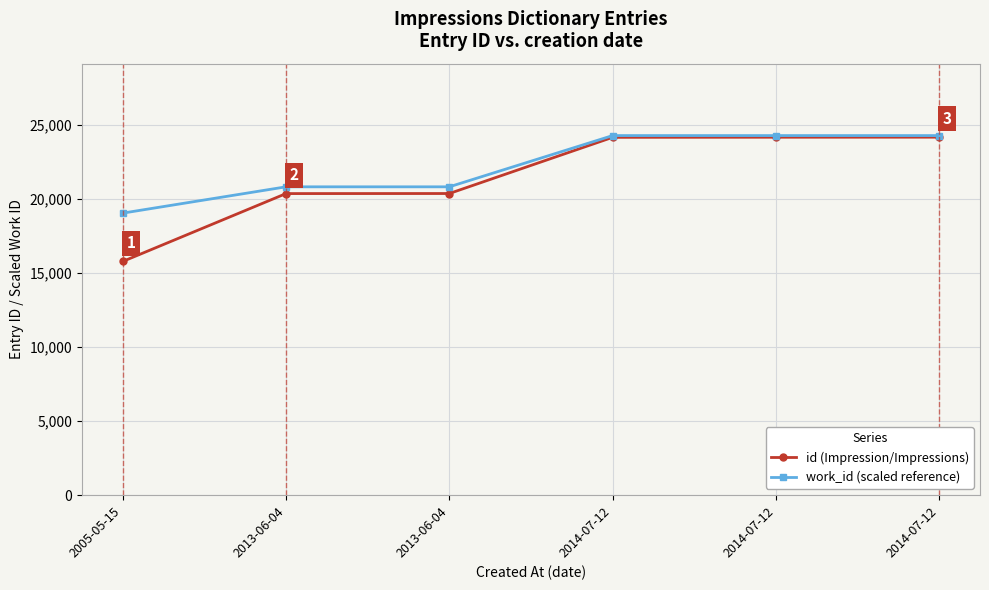

What are all the series names shown in the legend?

id (Impression/Impressions), work_id (scaled reference)